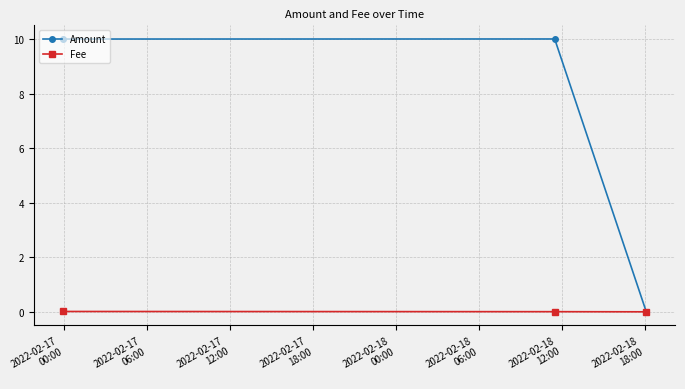

What is the highest value of the Amount series?

10.0